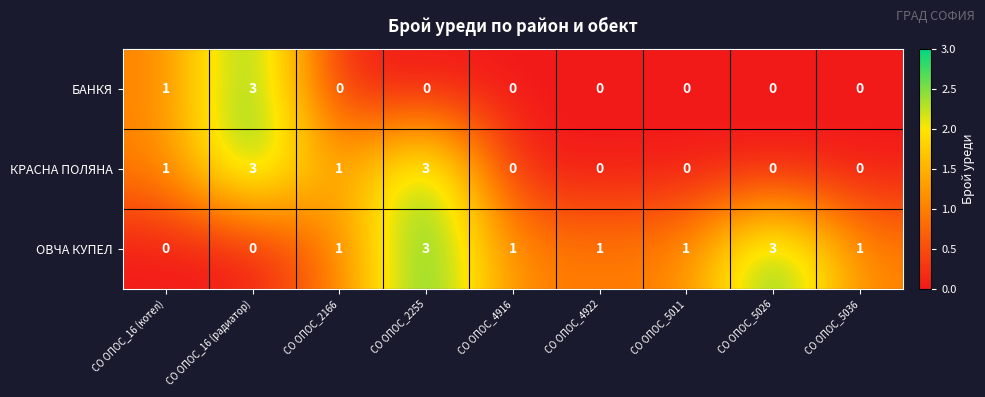

What is the maximum value for ОВЧА КУПЕЛ?

3